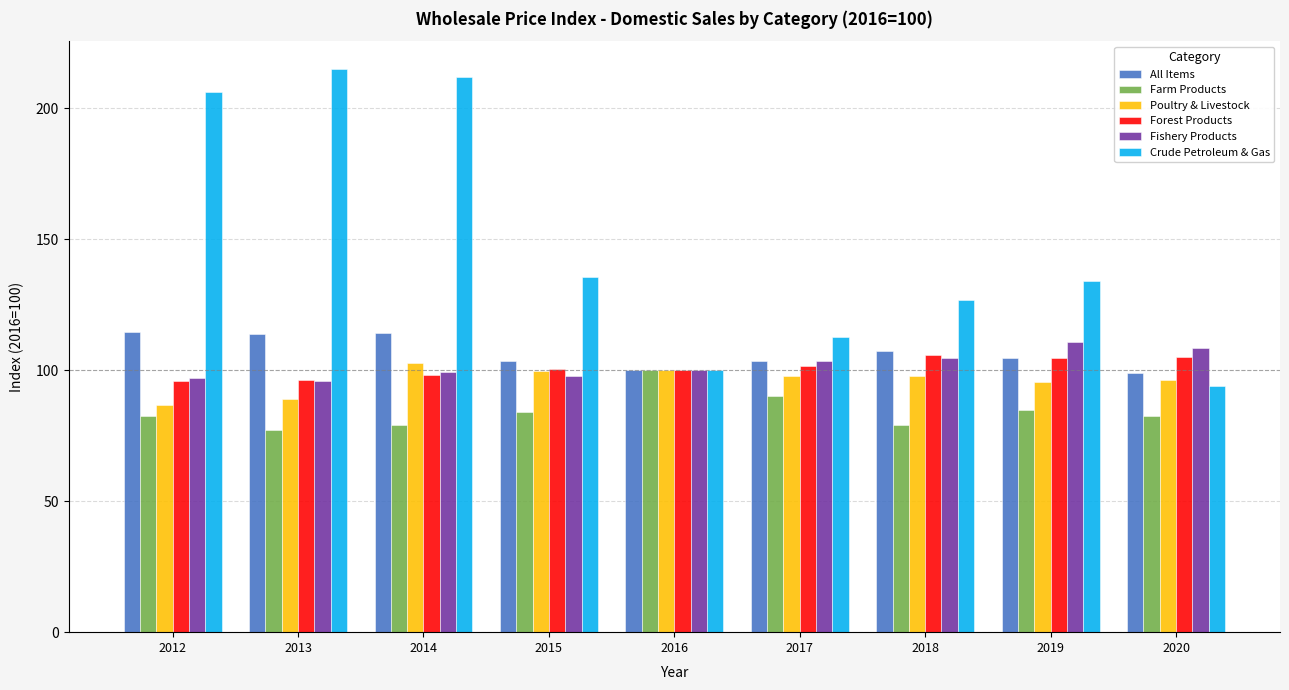

Where is Crude Petroleum & Gas nearest to the value 154?

2015